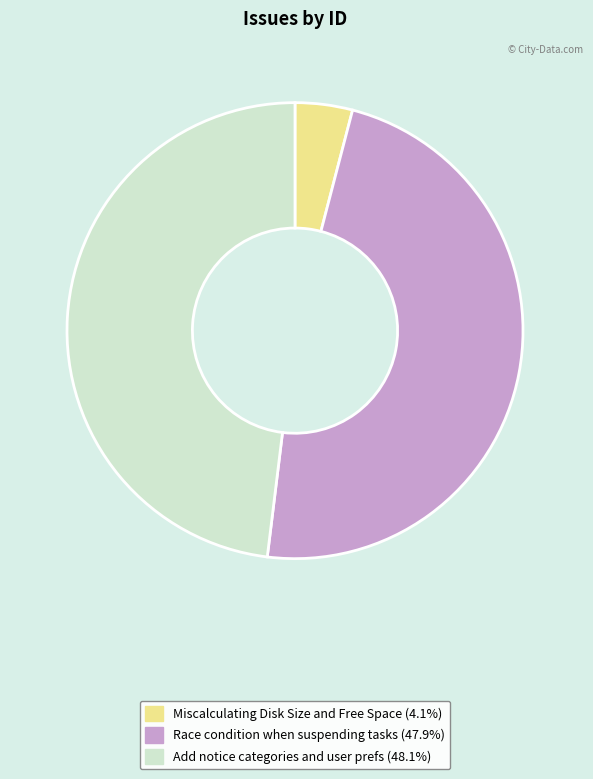

Which category has the smallest portion of the pie?

Miscalculating Disk Size and Free Space